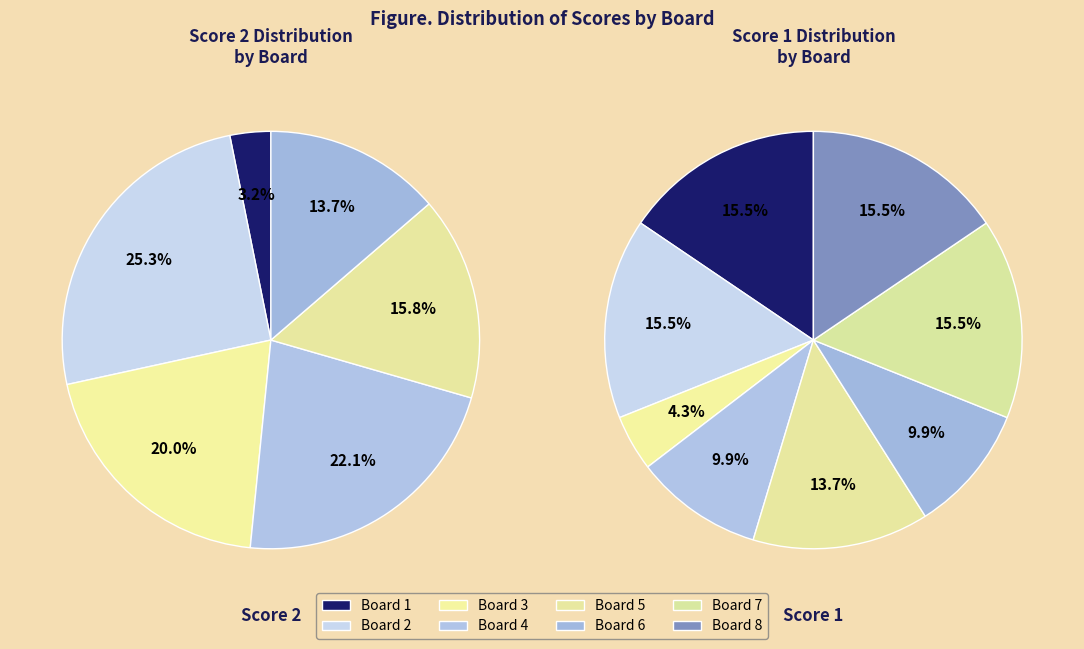

Count the number of slices in the pie.

8